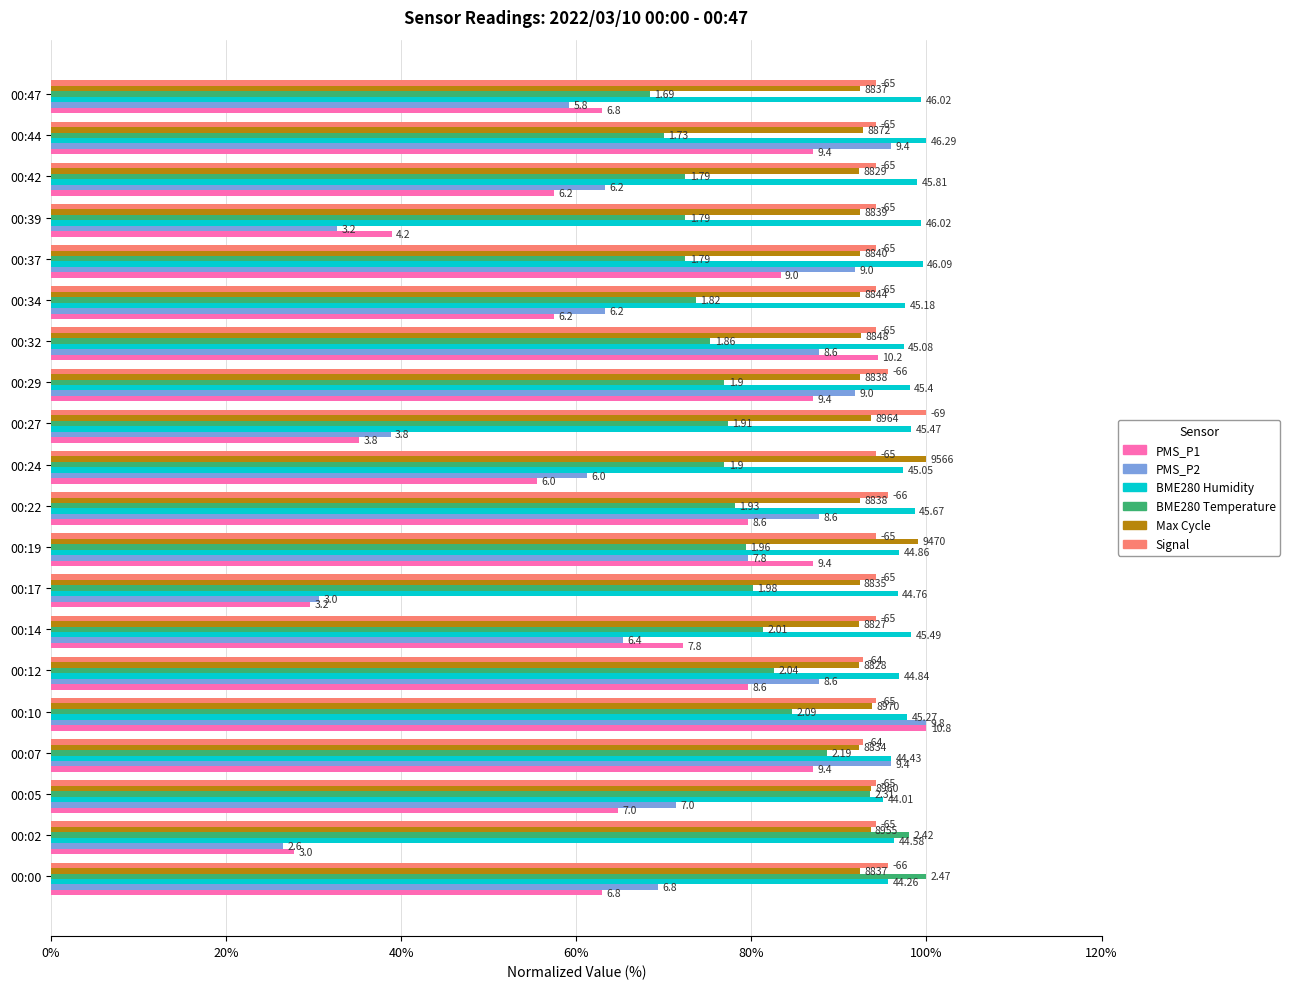

What are all the series names shown in the legend?

PMS_P1, PMS_P2, BME280 Humidity, BME280 Temperature, Max Cycle, Signal